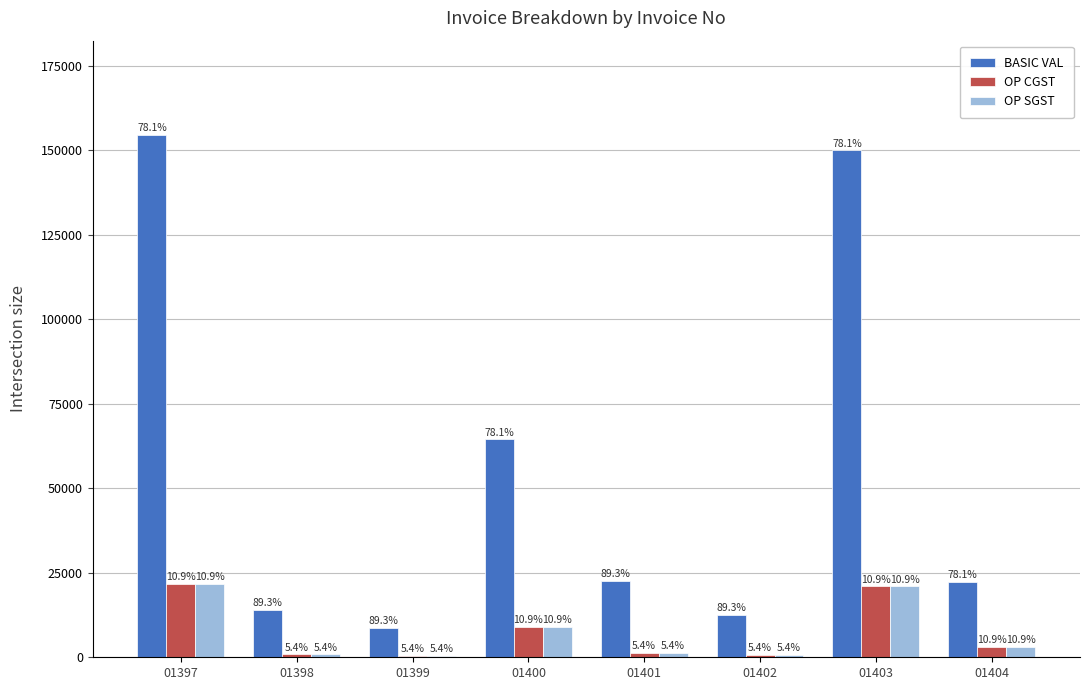

Which label corresponds to the smallest value in the chart?

01399